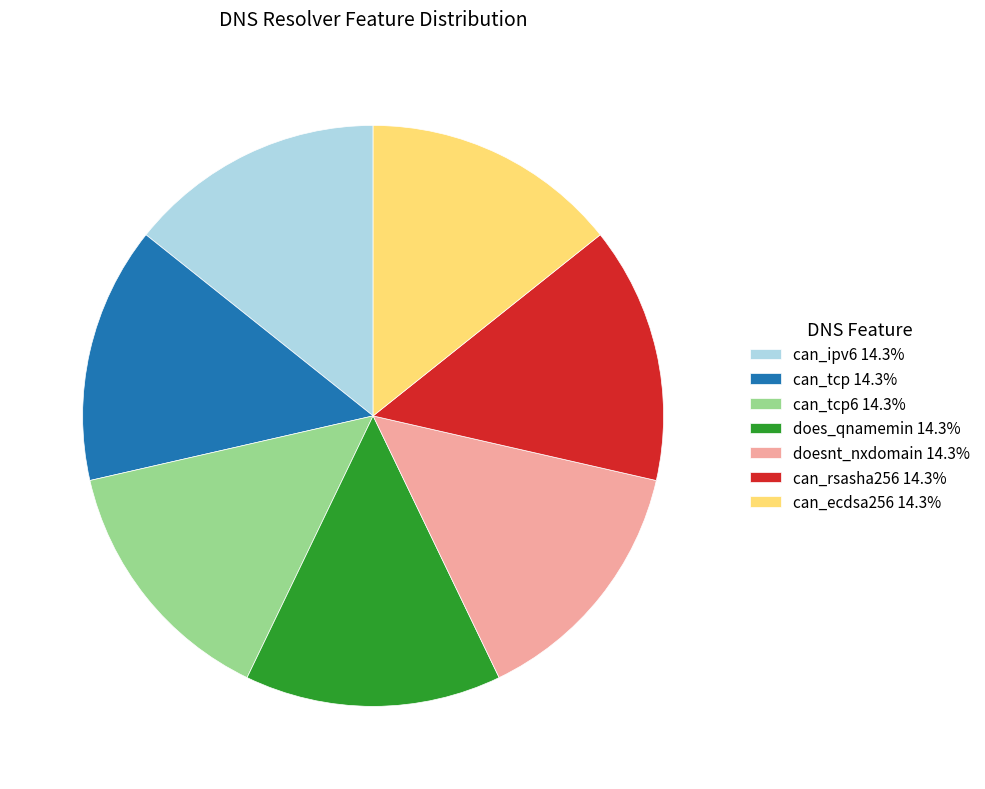

Is there any slice that represents more than half of the pie?

No